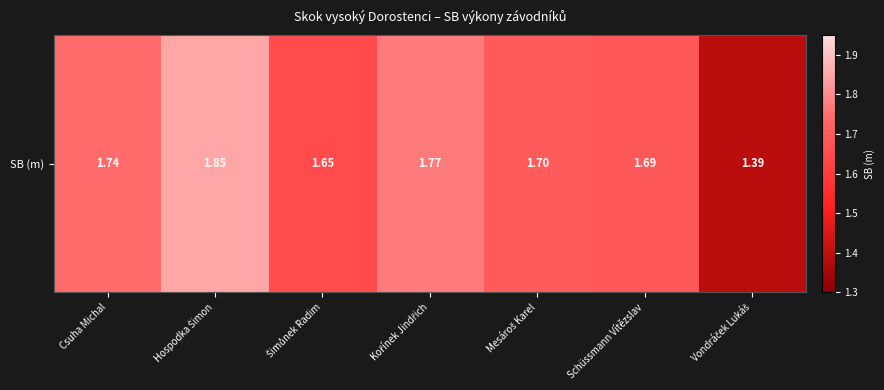

The value at Mesároš Karel is 1.7. True or false?

True